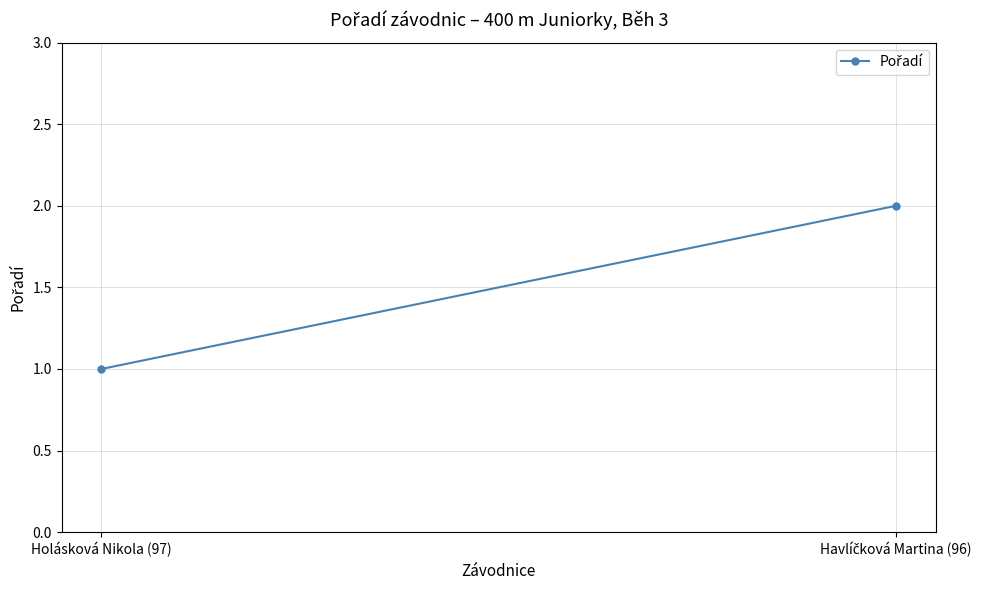

What is the label of the 1st point from the right?

Havlíčková Martina (96)